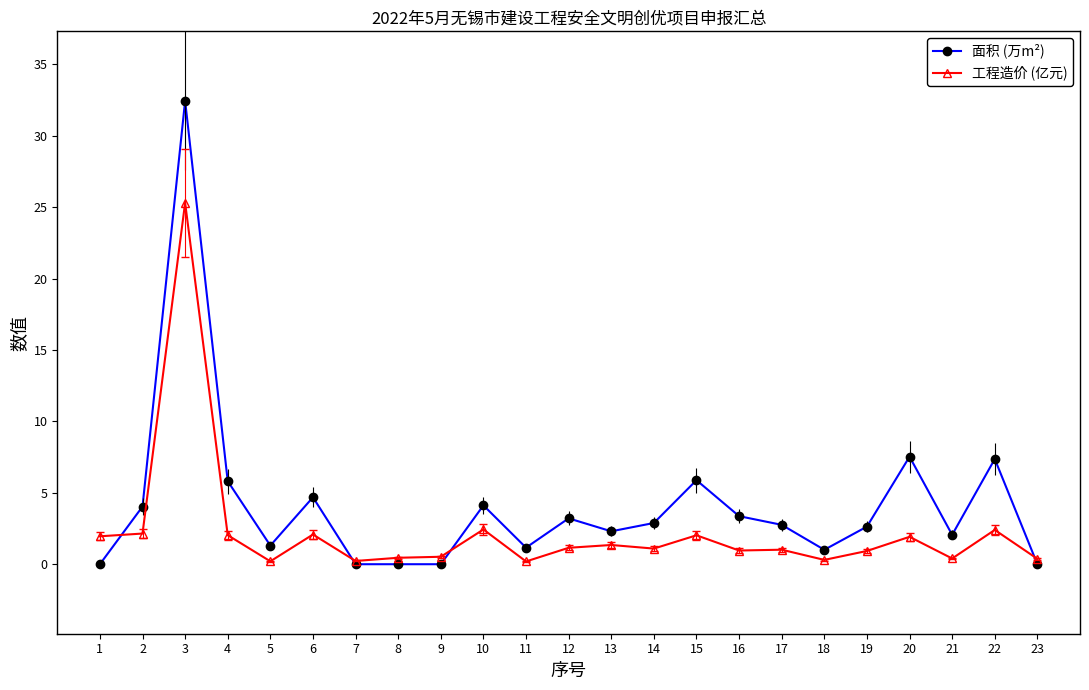

True or false: 工程造价 (亿元) has more than 1 points higher than both neighbors.

True